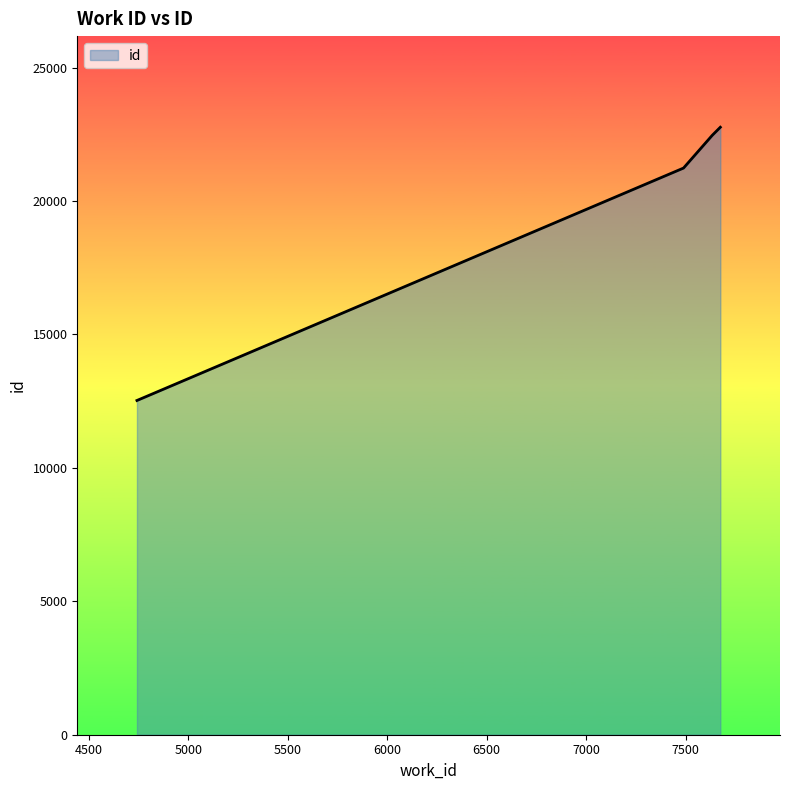

What is the maximum value shown in the chart?

22768